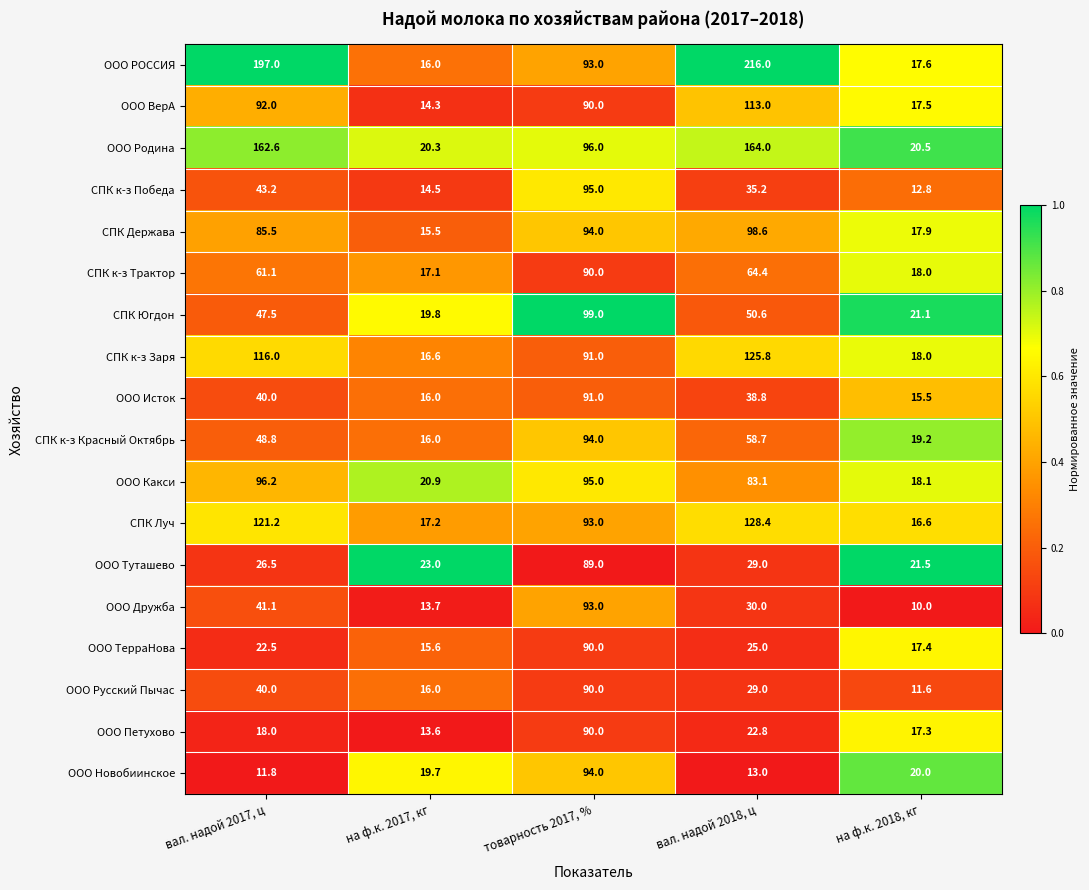

The value of ООО ВерА at товарность 2017, % is 90.0. True or false?

True